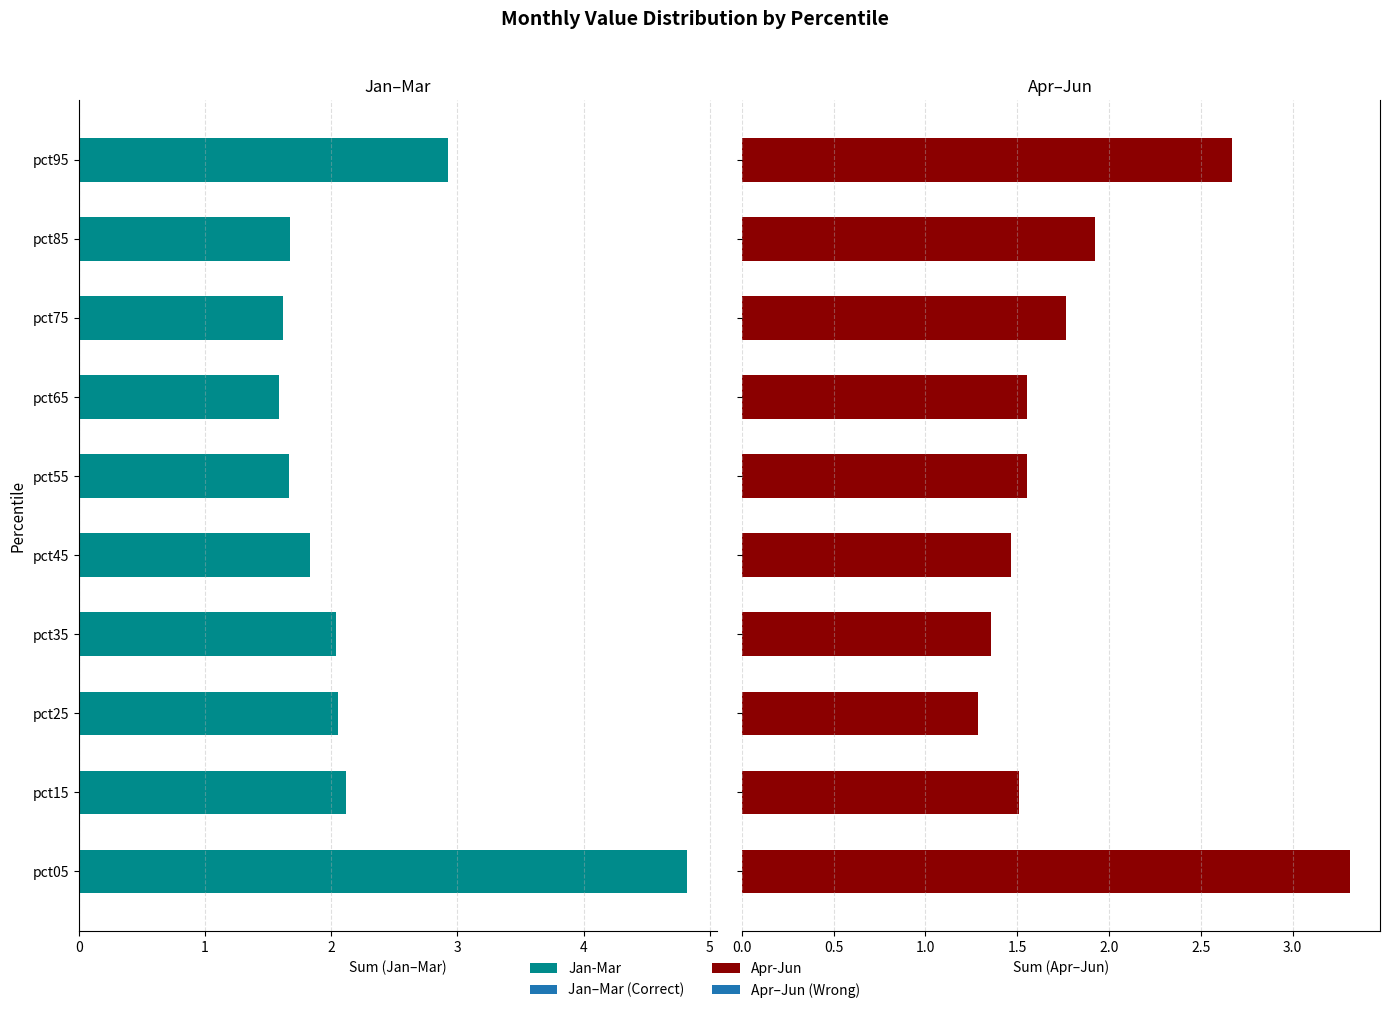

Is it true that Jan-Mar equals 1.6 at pct65?

True